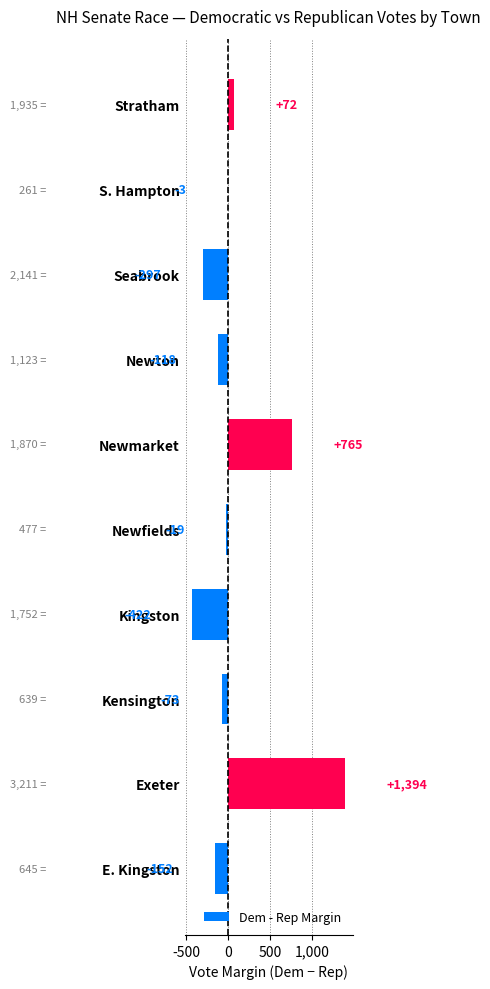

The chart shows a value of -528 at Seabrook. True or false?

False